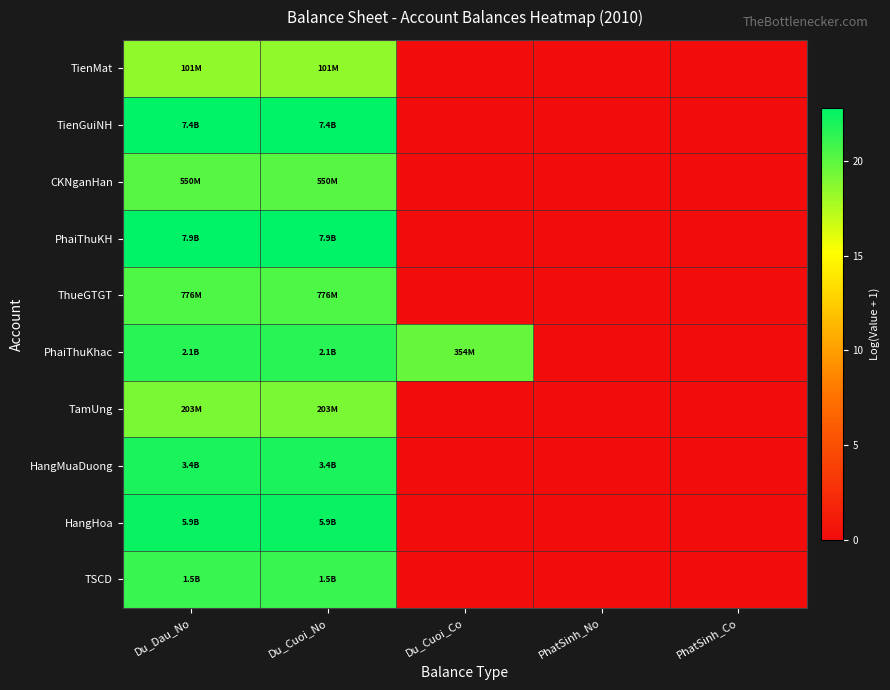

Between Du_Dau_No and PhatSinh_Co, which series saw the biggest shift?

PhaiThuKH